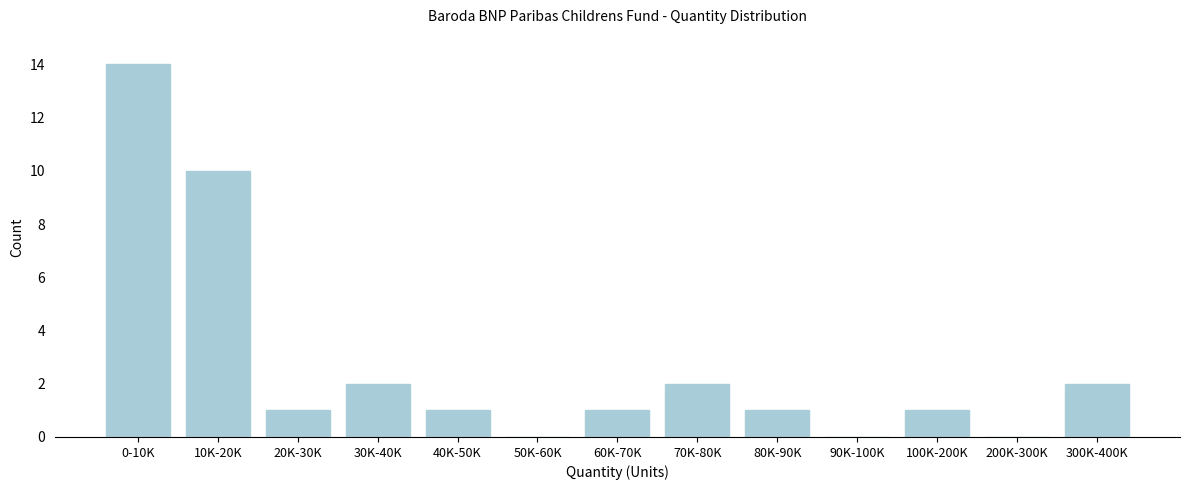

Reading left to right, extract all data points from this chart.

0-10K=14	10K-20K=10	20K-30K=1	30K-40K=2	40K-50K=1	50K-60K=0	60K-70K=1	70K-80K=2	80K-90K=1	90K-100K=0	100K-200K=1	200K-300K=0	300K-400K=2